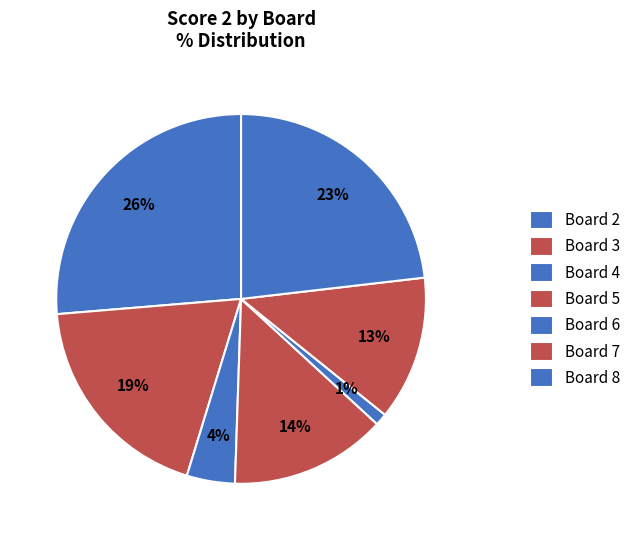

To the nearest percent, what portion does Board 7 represent?

13%